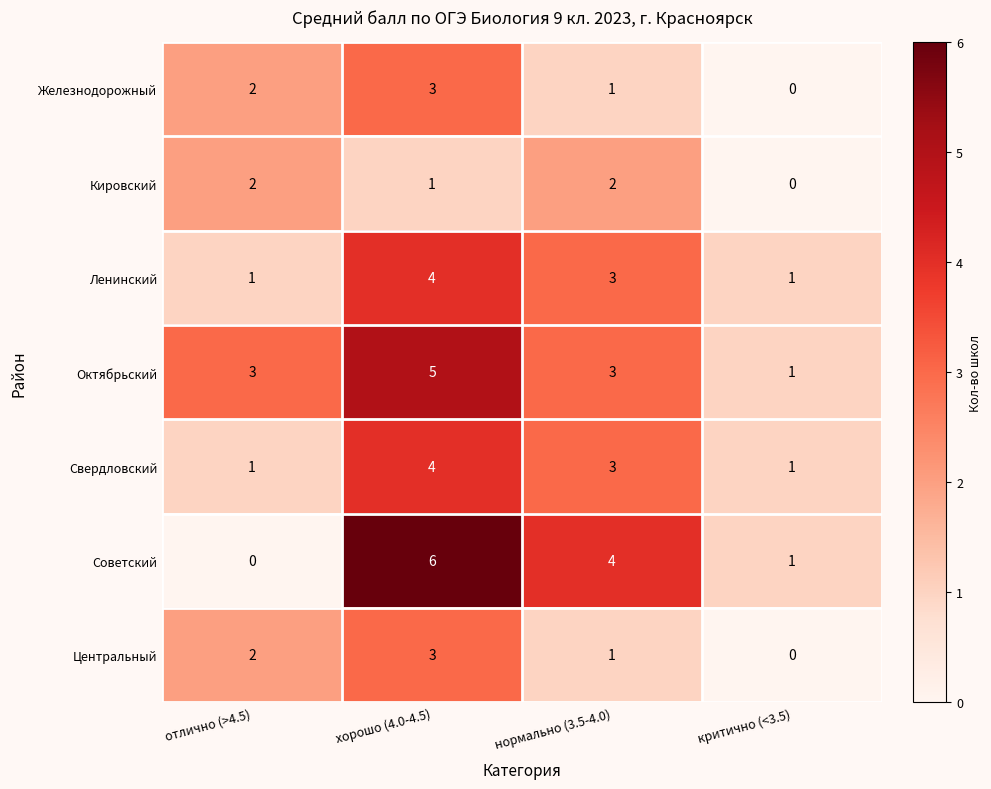

List the labels in order of Центральный value, largest first.

хорошо (4.0-4.5), отлично (>4.5), нормально (3.5-4.0), критично (<3.5)